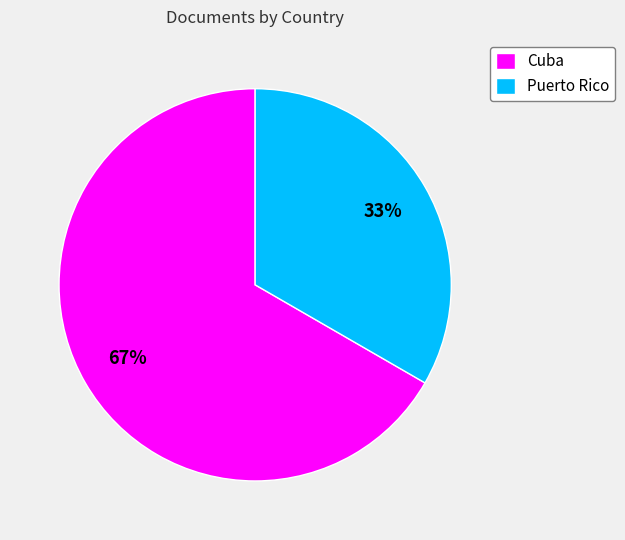

What percentage is the Cuba slice, to the nearest percent?

67%